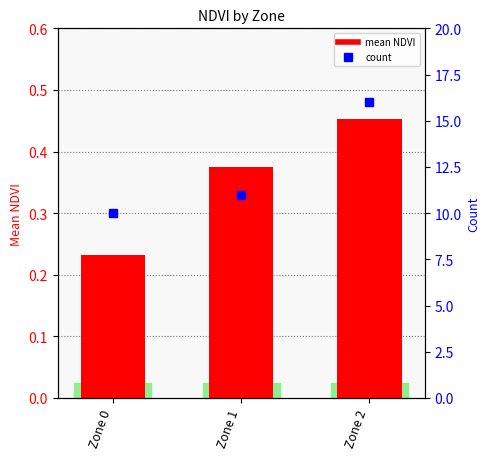

What is the approximate value of count at Zone 0?

10.0